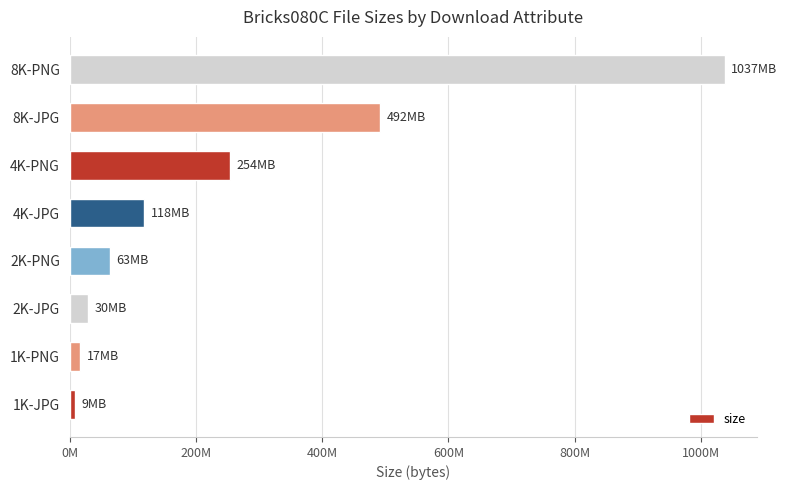

Are the bars horizontal?

Yes